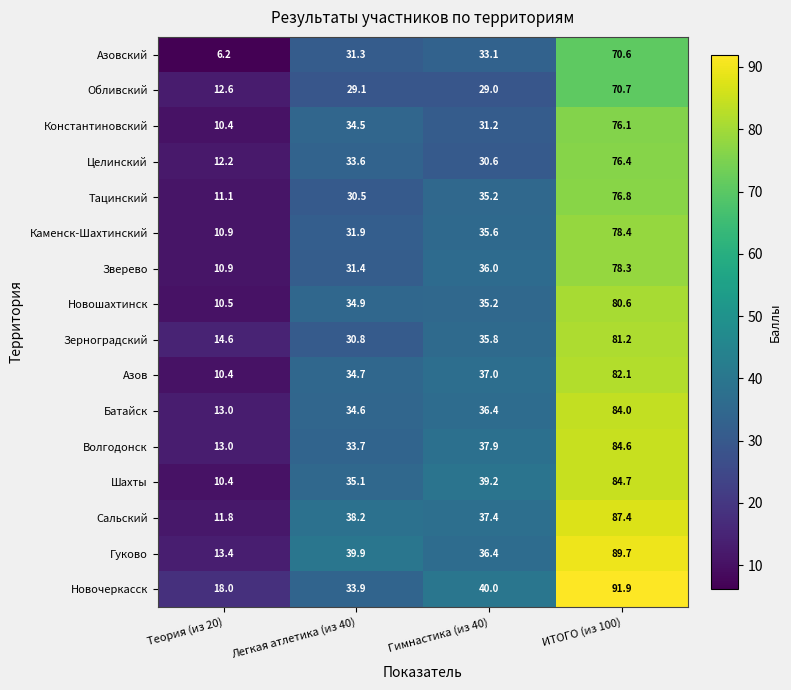

How many values in the Гуково series are below 39?

2